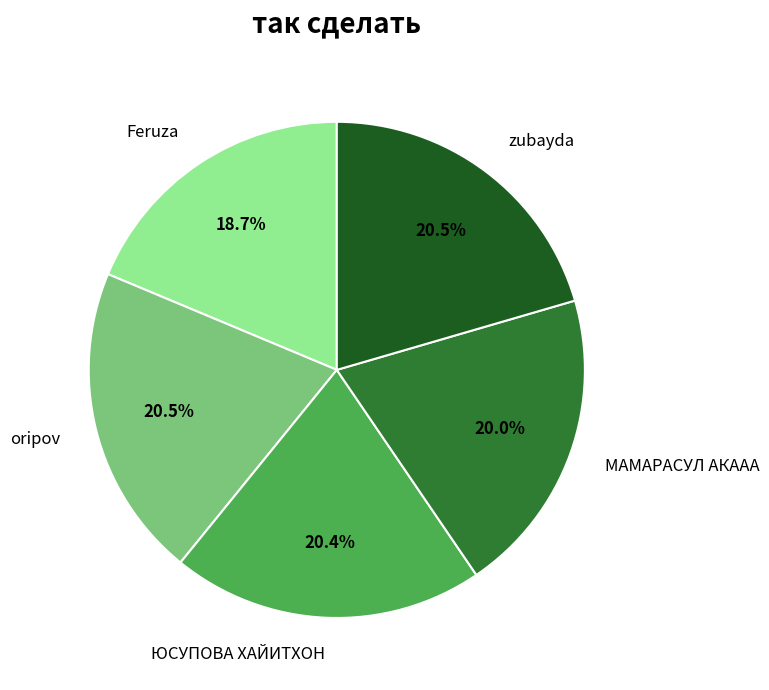

Which category has the smallest portion of the pie?

Feruza